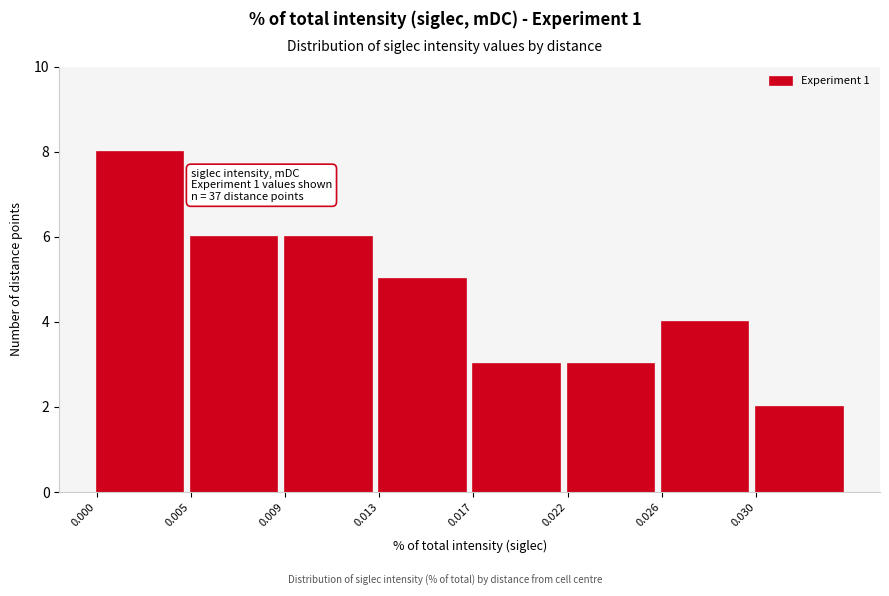

Reading left to right, list all the values displayed in this chart.

0.000=8	0.005=6	0.009=6	0.013=5	0.017=3	0.022=3	0.026=4	0.030=2